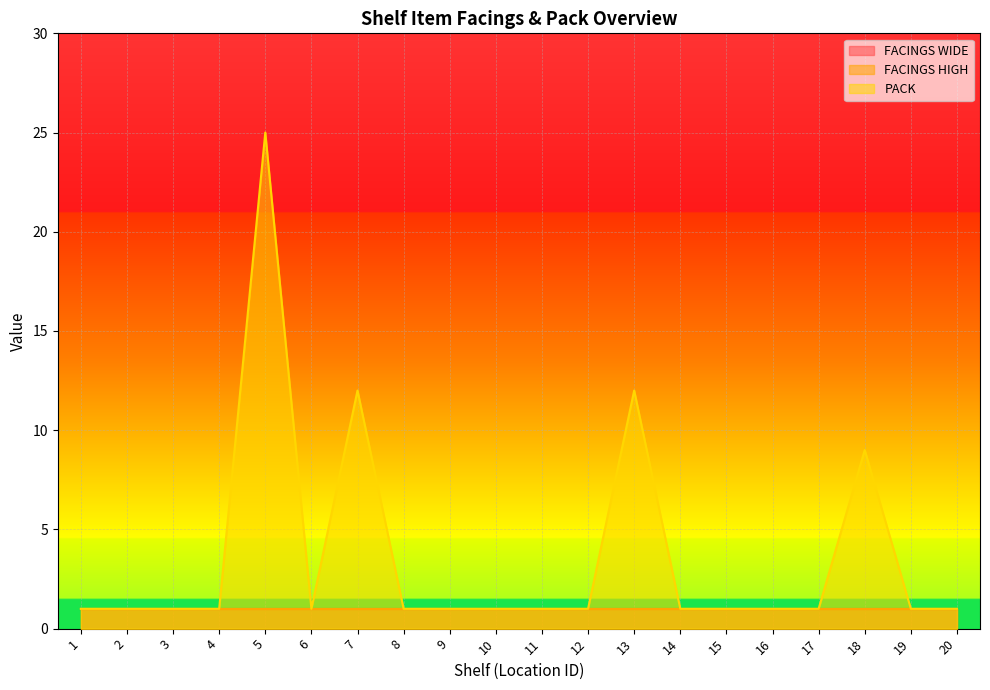

How many lines are shown in the chart?

3